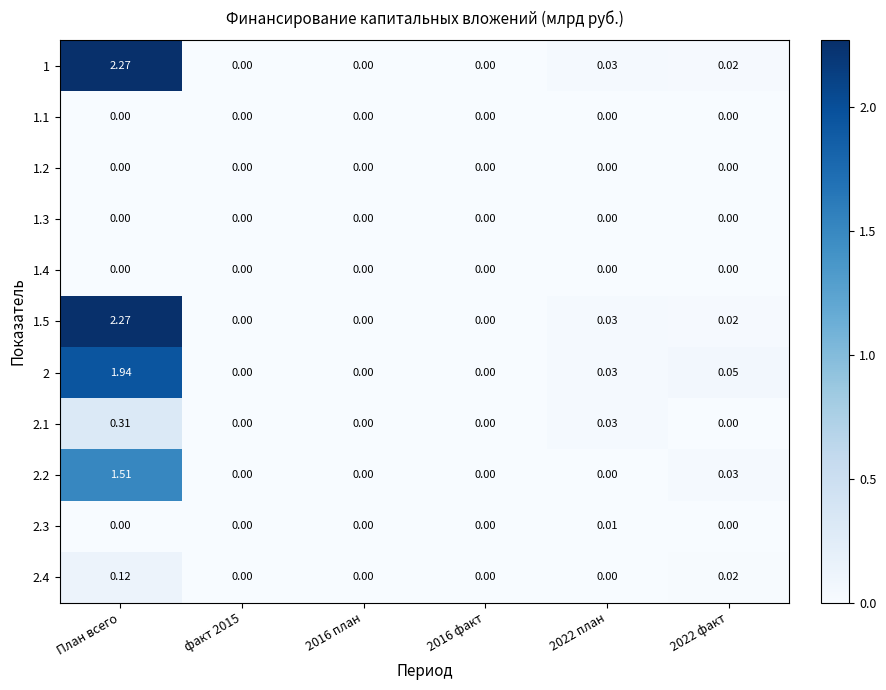

At which category is the sum across all series the highest?

План всего